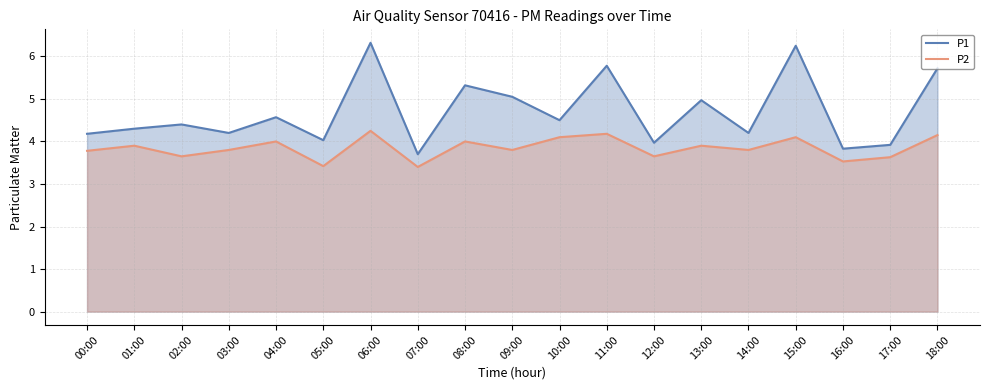

Rank the series by their maximum value, from lowest to highest.

P2, P1